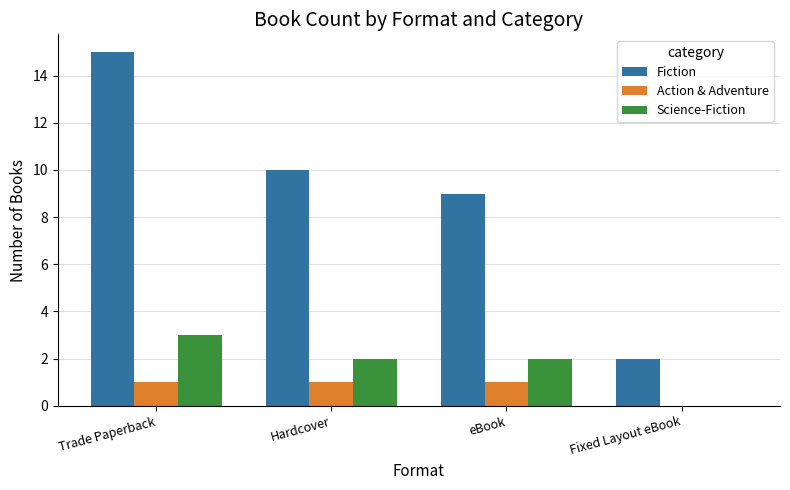

Which series has the largest total across all categories?

Fiction